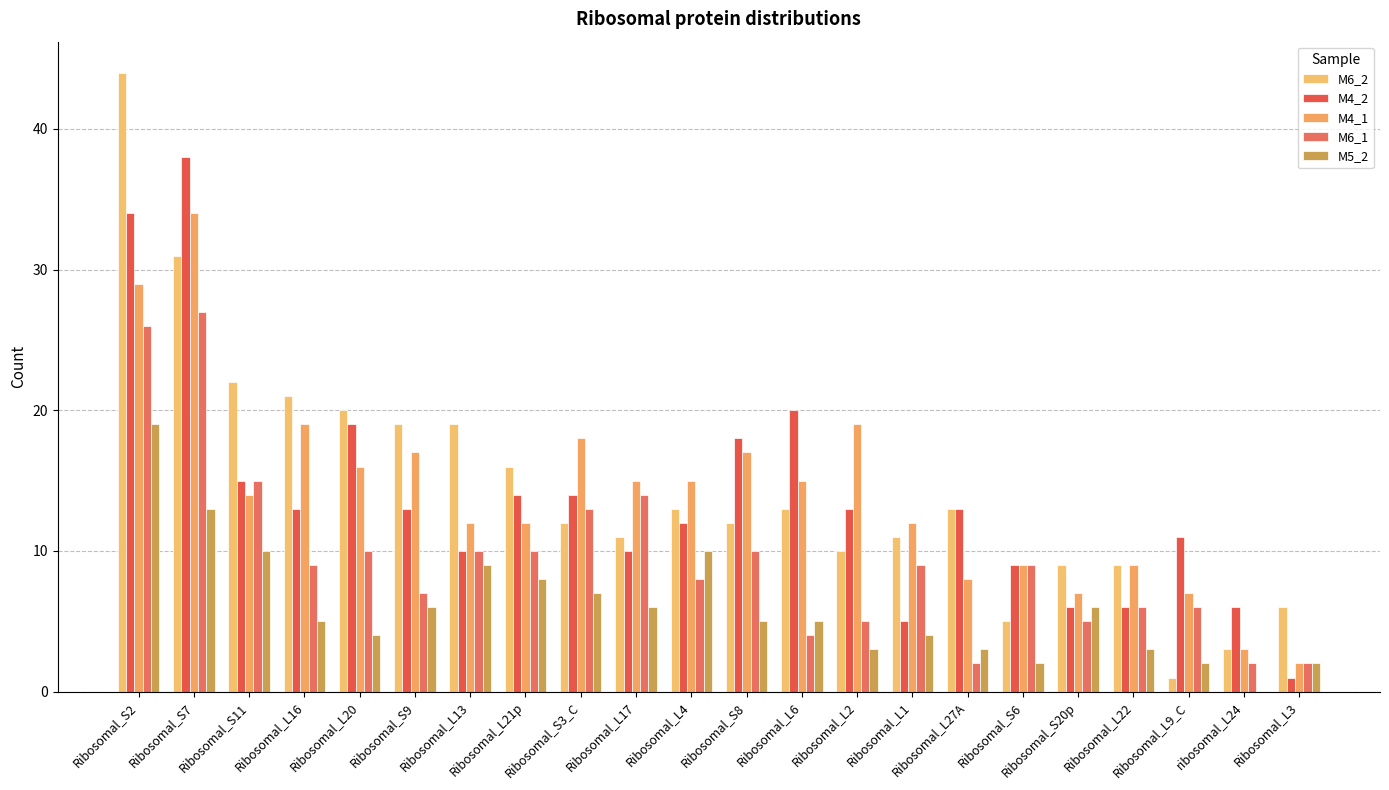

What are all the series names shown in the legend?

M6_2, M4_2, M4_1, M6_1, M5_2